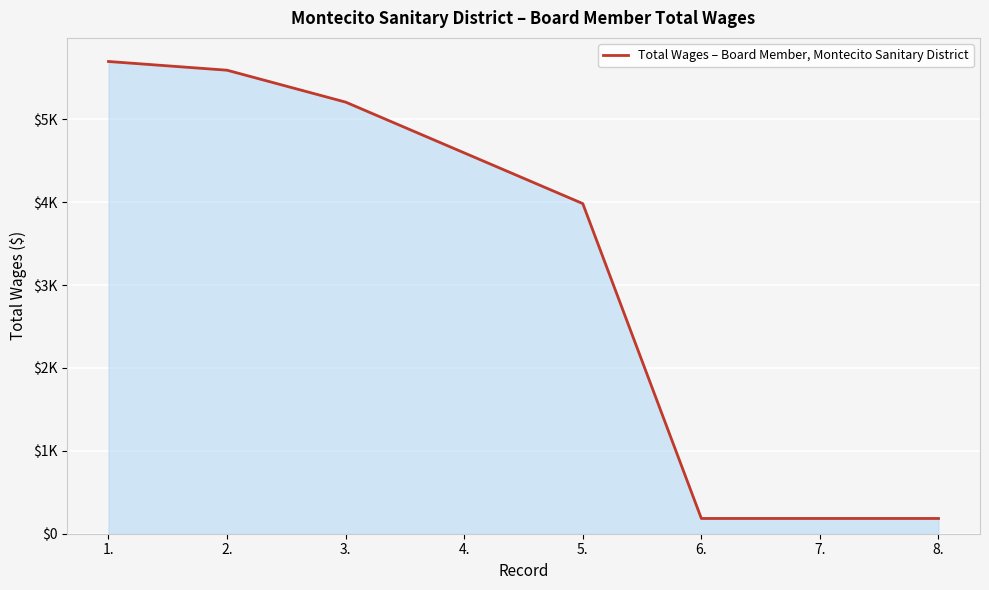

Does the chart have visible grid lines?

Yes